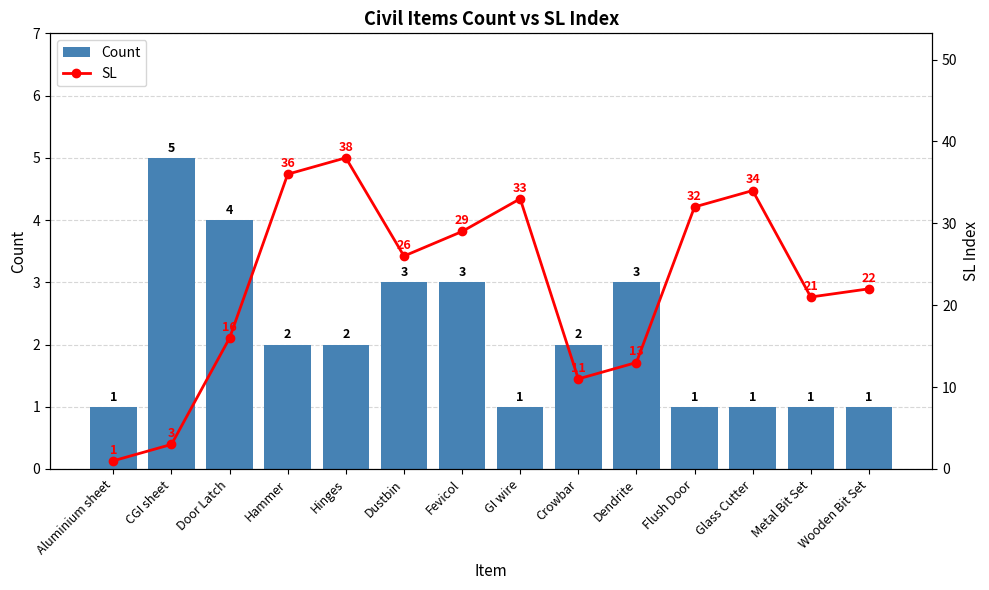

Reading left to right, what are all the values shown in this chart?

Count: Aluminium sheet=1	CGI sheet=5	Door Latch=4	Hammer=2	Hinges=2	Dustbin=3	Fevicol=3	GI wire=1	Crowbar=2	Dendrite=3	Flush Door=1	Glass Cutter=1	Metal Bit Set=1	Wooden Bit Set=1
SL: Aluminium sheet=1	CGI sheet=3	Door Latch=16	Hammer=36	Hinges=38	Dustbin=26	Fevicol=29	GI wire=33	Crowbar=11	Dendrite=13	Flush Door=32	Glass Cutter=34	Metal Bit Set=21	Wooden Bit Set=22